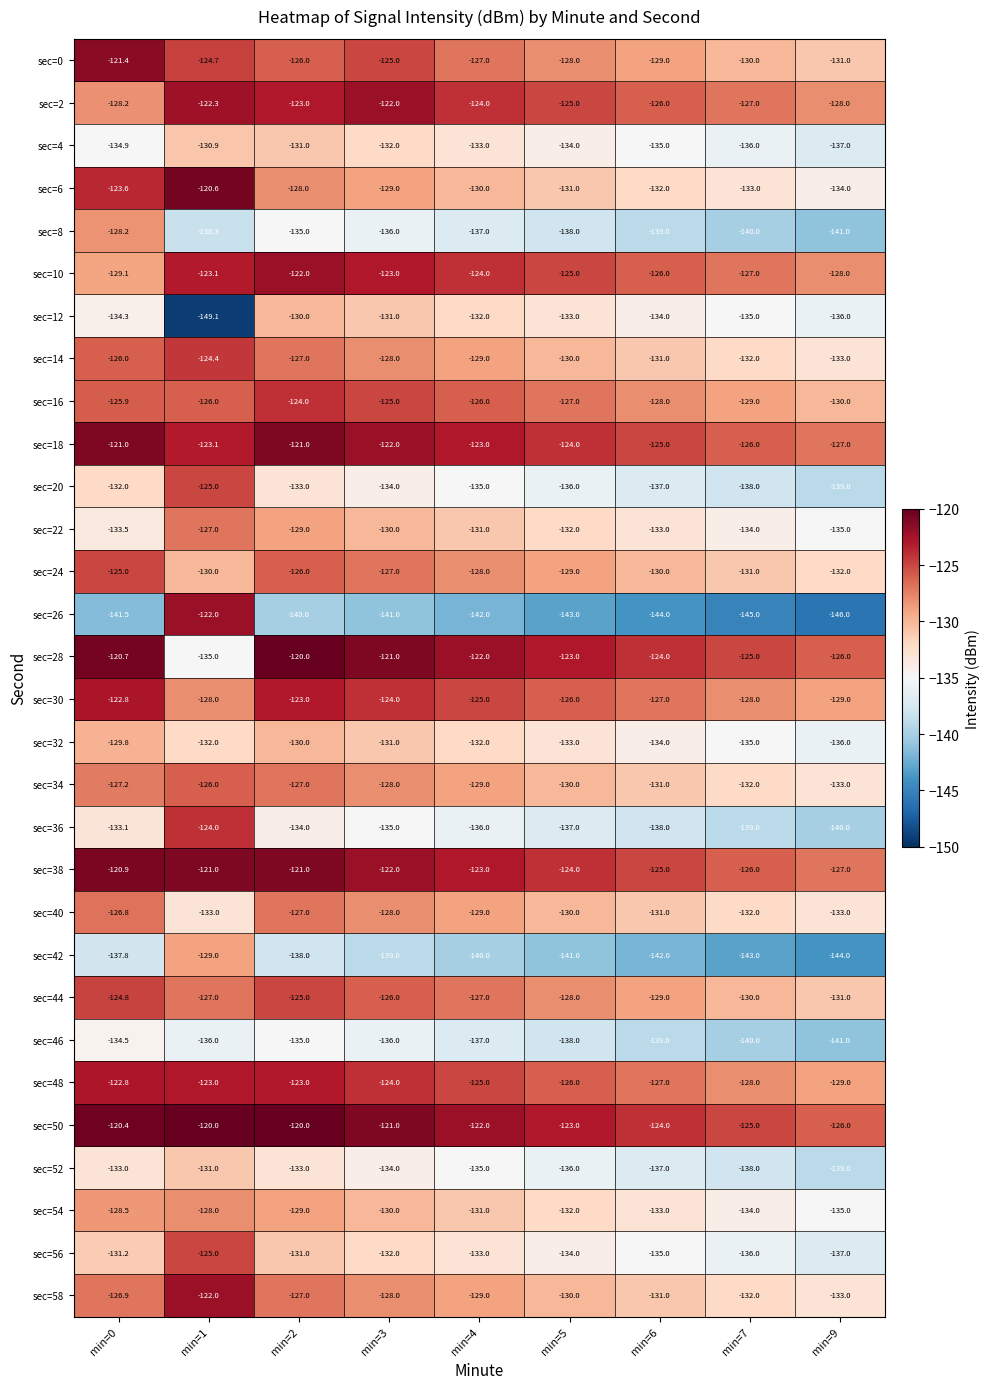

Rank the categories by sec=22 value from lowest to highest.

min=9, min=7, min=0, min=6, min=5, min=4, min=3, min=2, min=1